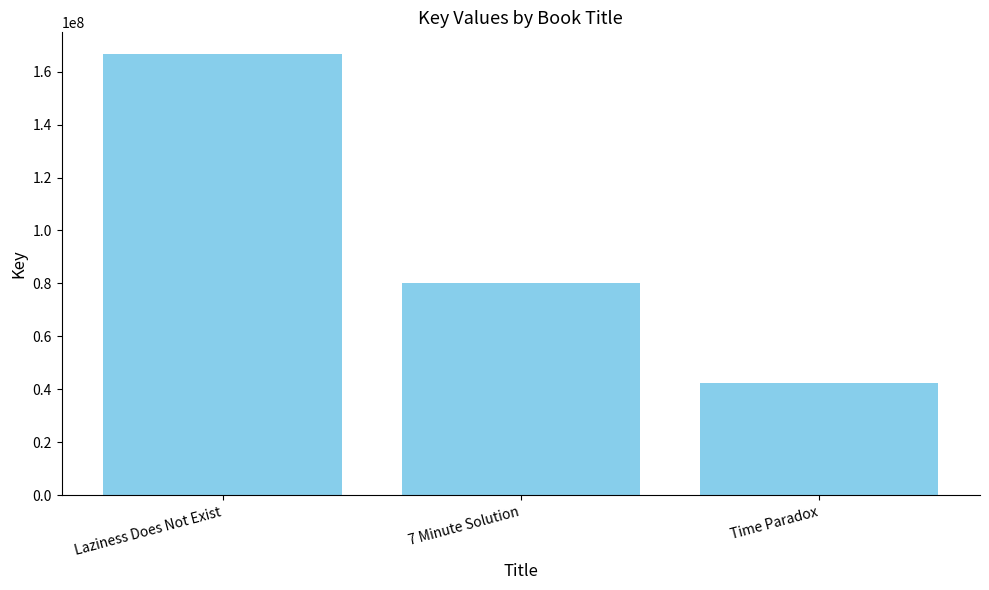

What is the difference between the second highest and minimum values?

37558933